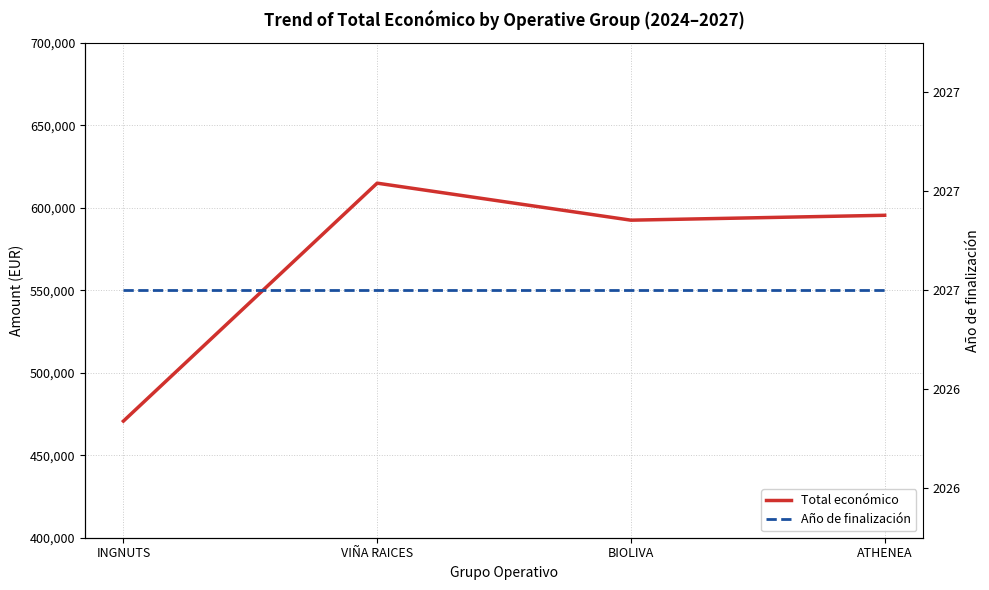

What is the sum of all Total económico values?

2273493